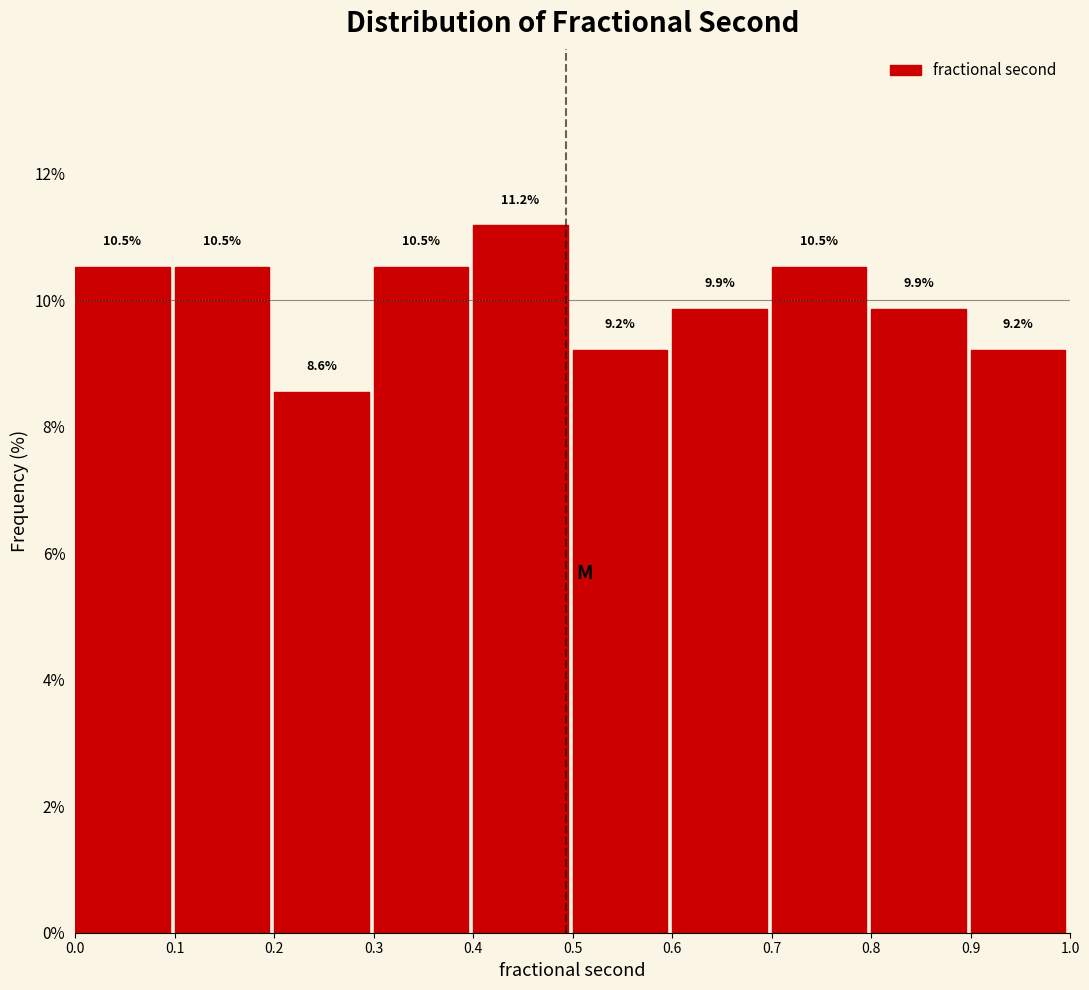

Which range on the x-axis has the tallest bar?

0.4 to 0.5